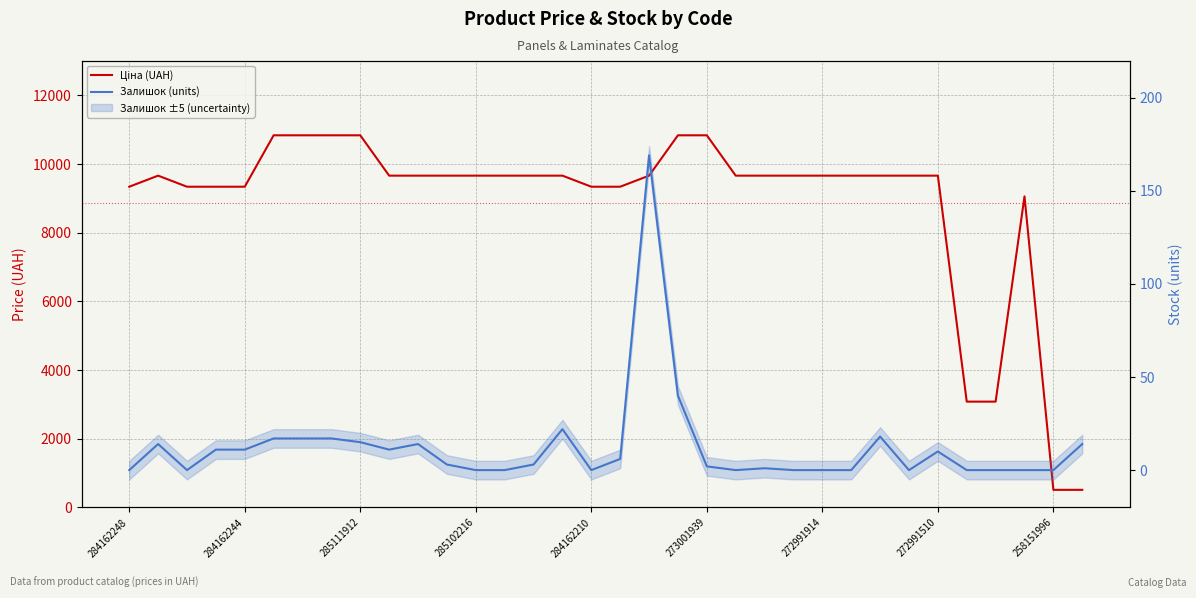

The value of Ціна (UAH) at 272991510 is 14399.0. True or false?

False